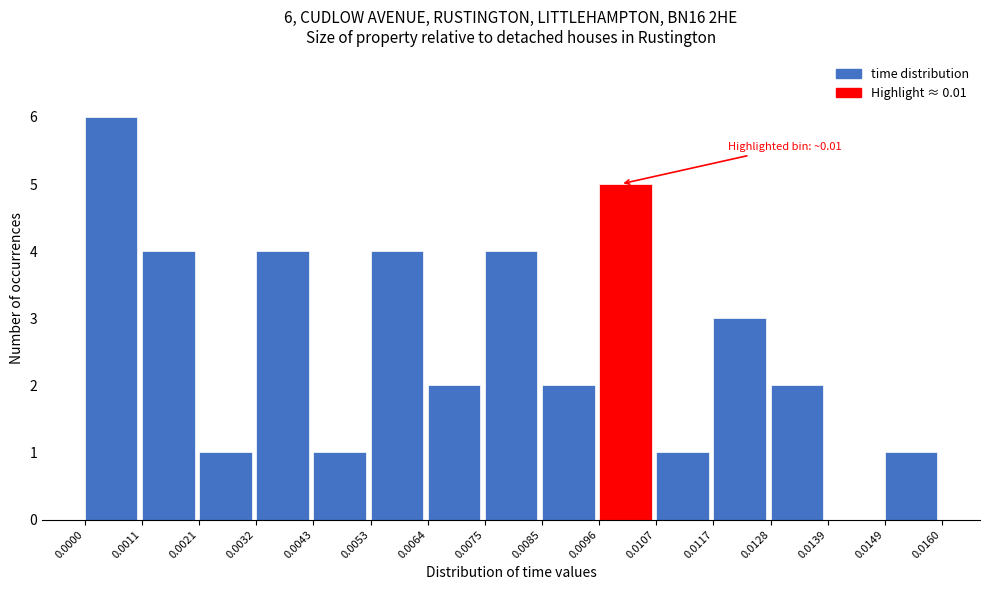

Over which range of the x-axis is the bar tallest?

0.0000 to 0.0011